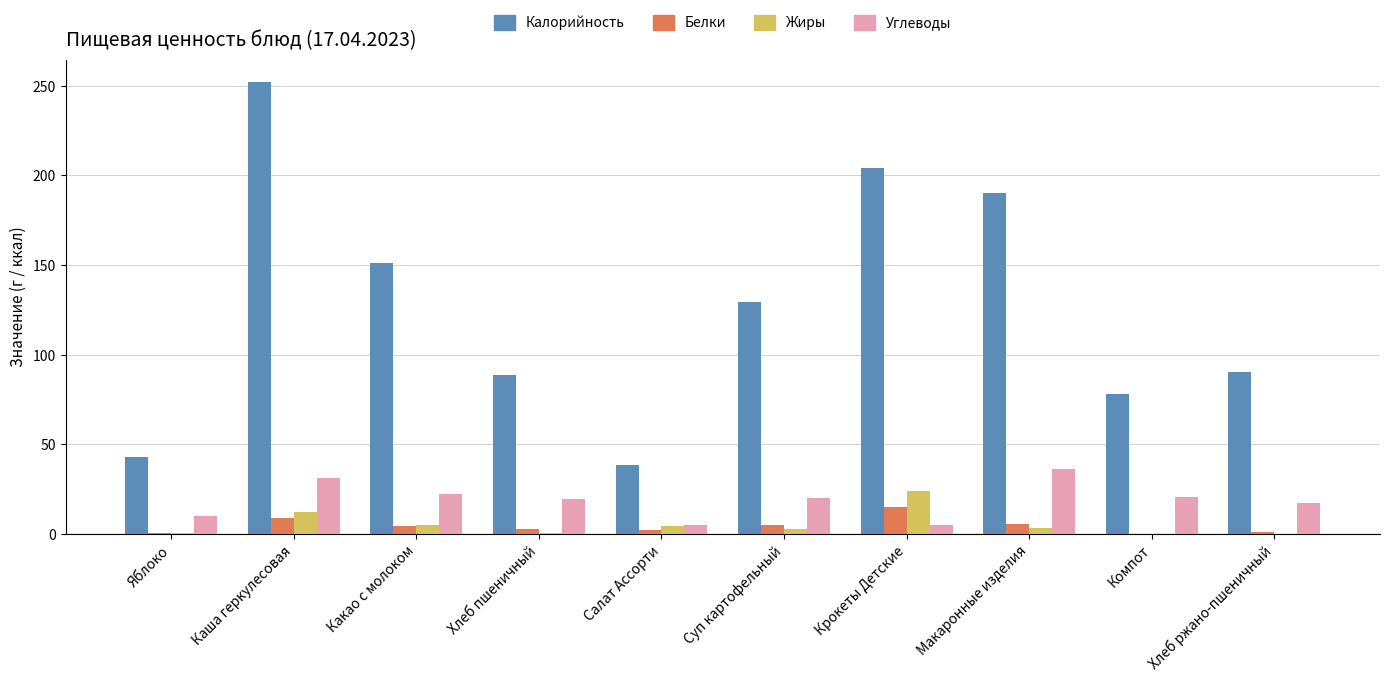

At which category is the sum across all series the highest?

Каша геркулесовая